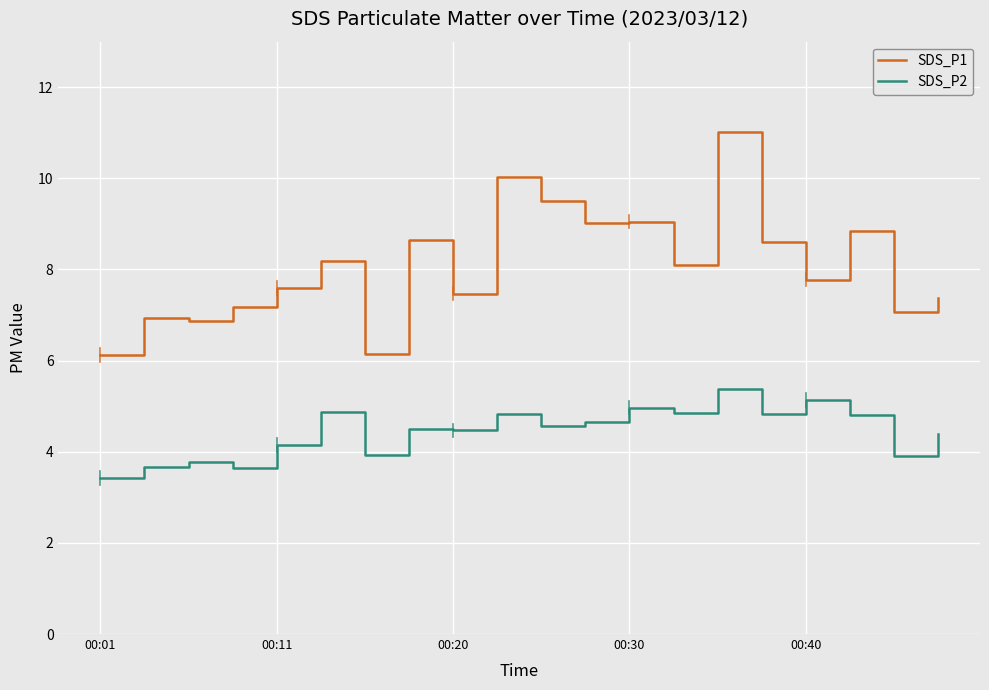

True or false: SDS_P2 and SDS_P1 intersect in this chart.

False